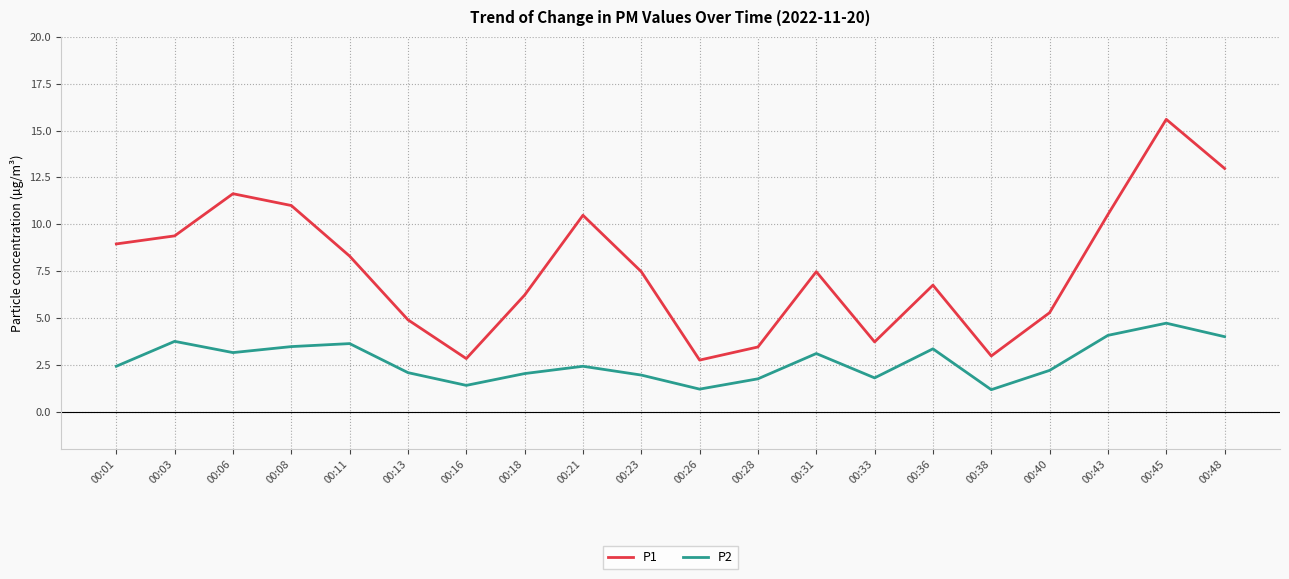

The value of P1 at 00:21 is 10.5. True or false?

True